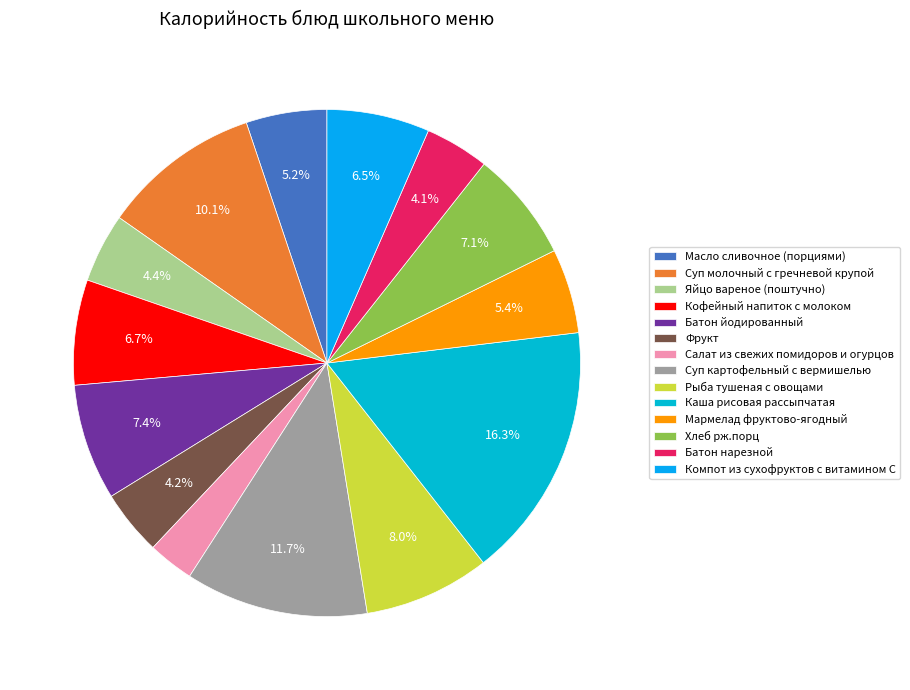

What percentage is the Суп молочный с гречневой крупой slice, to the nearest percent?

10%